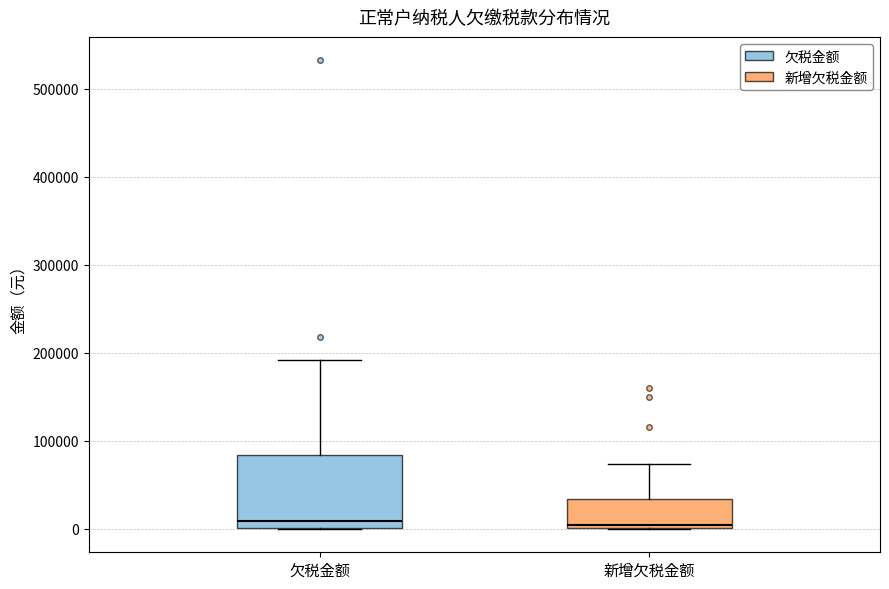

Reading left to right, transcribe this box plot: for each box, give where its median line is, the range the box spans, and where its two whiskers end, as read against the y-axis. The values are not printed on the chart, so give them approximately, as read against the axis.

欠税金额: median 10000, box 0 to 80000, whiskers 0 to 190000
新增欠税金额: median 0 (just above the box's lower edge), box 0 to 30000, whiskers 0 to 70000